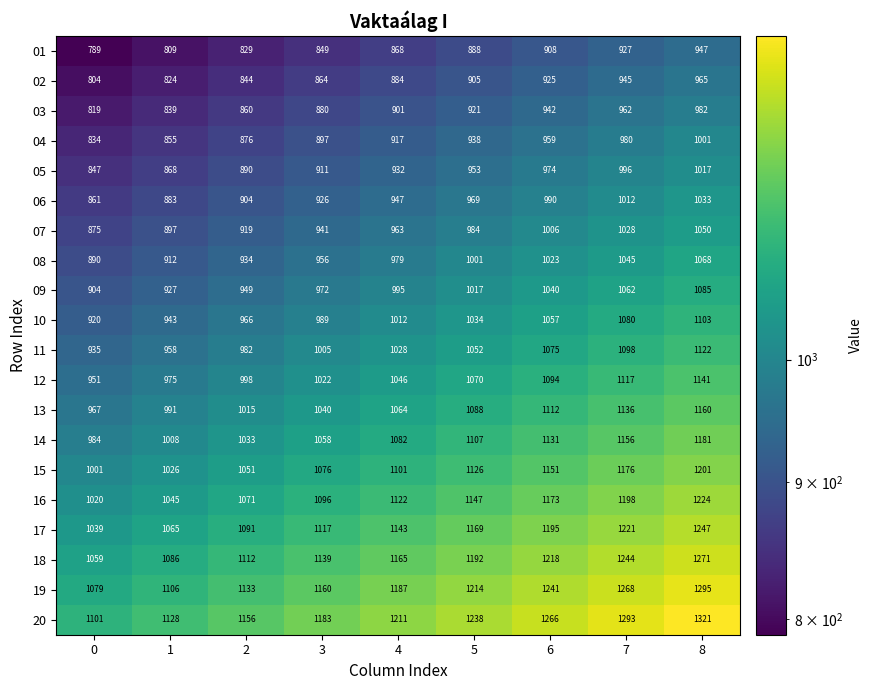

Which series has the widest spread of values?

20